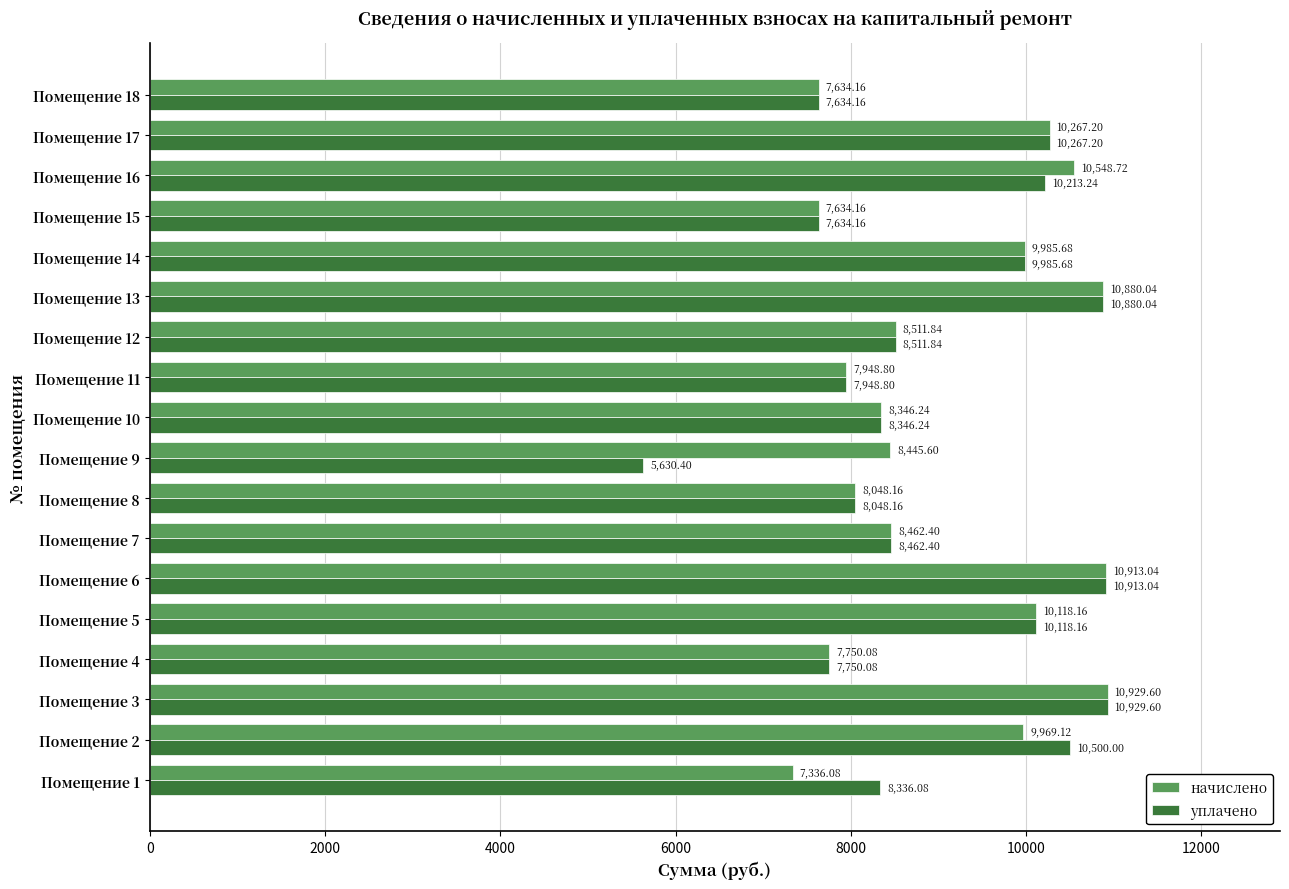

Which category has the lowest value across all series?

Помещение 9